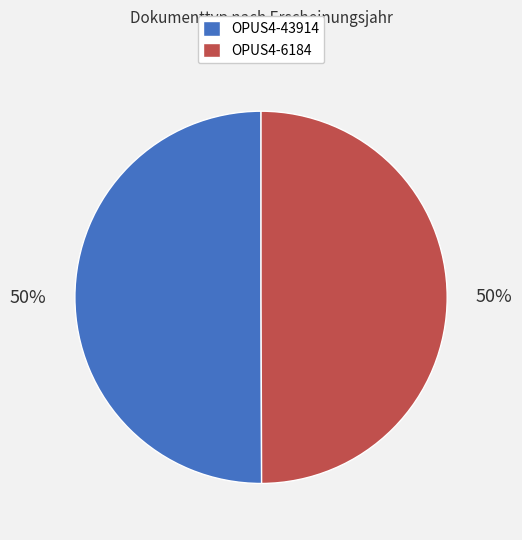

Count the number of slices in the pie.

2